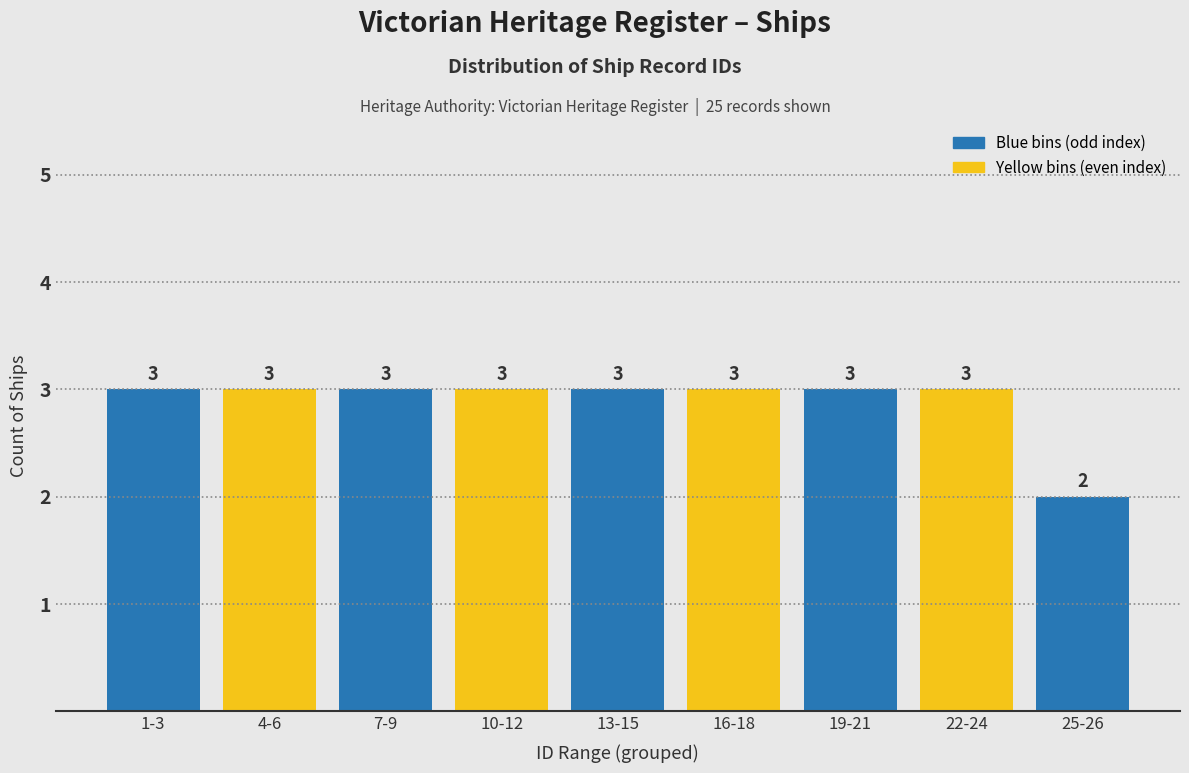

Reading right to left, extract all data points from this chart.

25-26=2	22-24=3	19-21=3	16-18=3	13-15=3	10-12=3	7-9=3	4-6=3	1-3=3